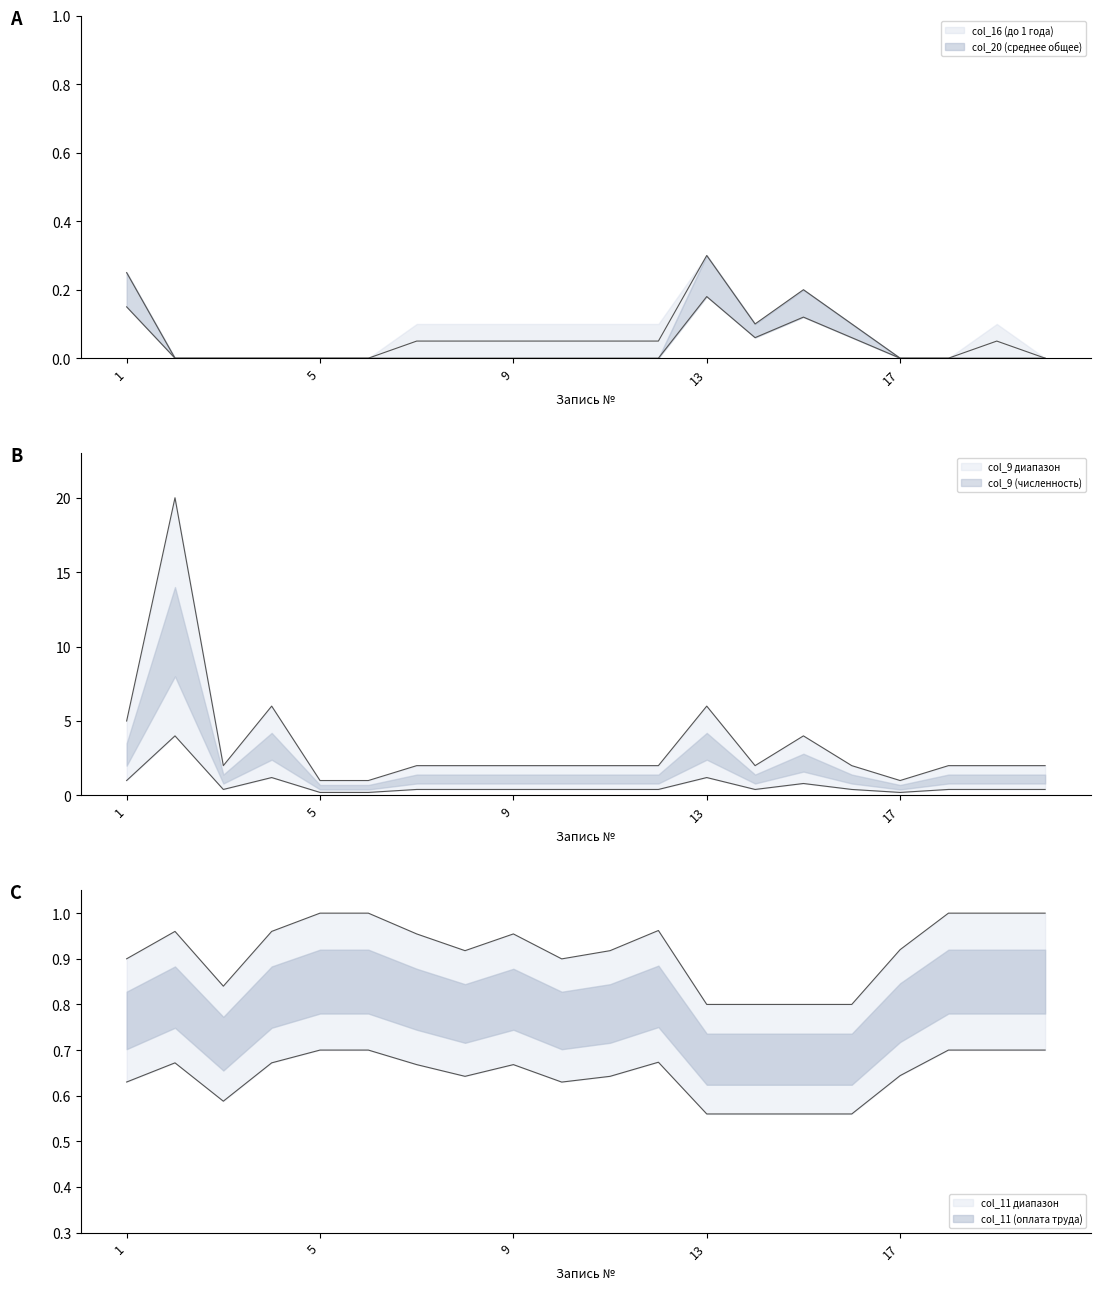

The value of col_20 (среднее общее) at 20 is -0.1. True or false?

False